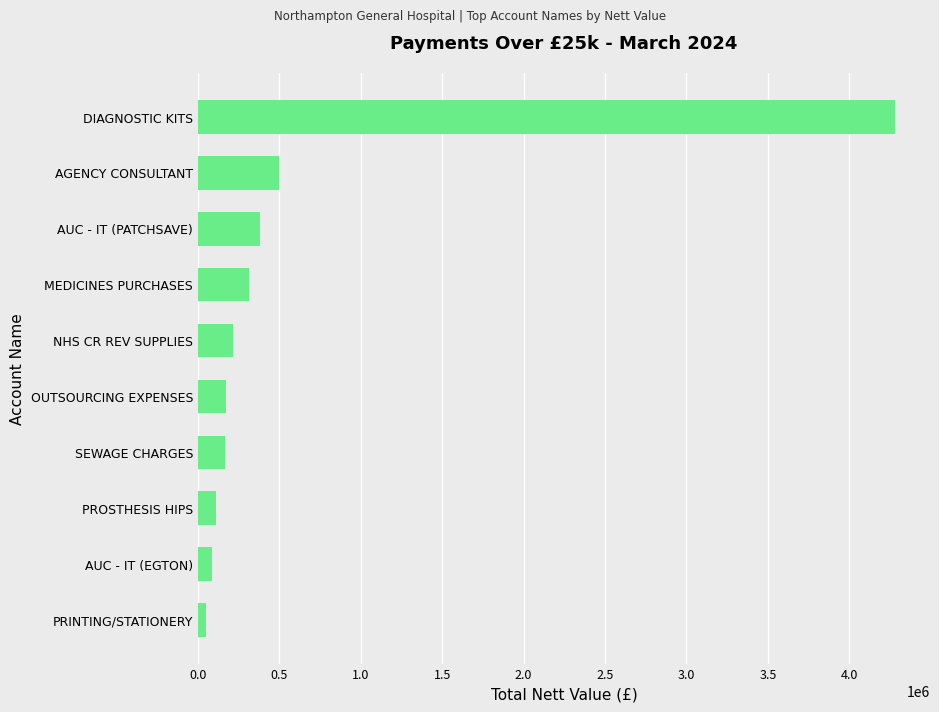

The chart shows a value of 169079.9 at SEWAGE CHARGES. True or false?

True